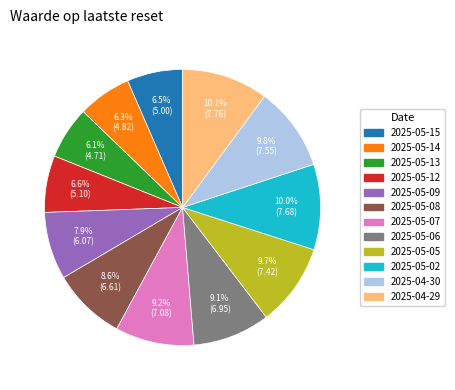

What percentage is NOT represented by 2025-05-05?

90.3%